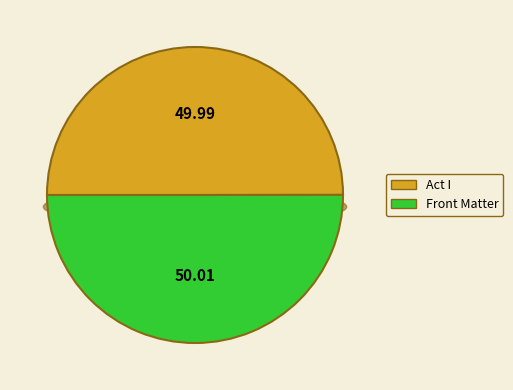

Is Act I the majority of the pie?

No